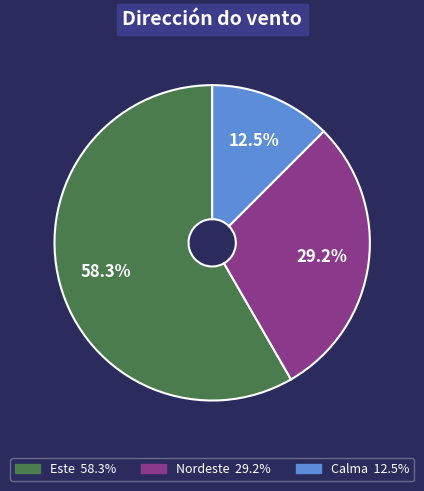

What percentage is the Nordeste slice, to the nearest percent?

29%